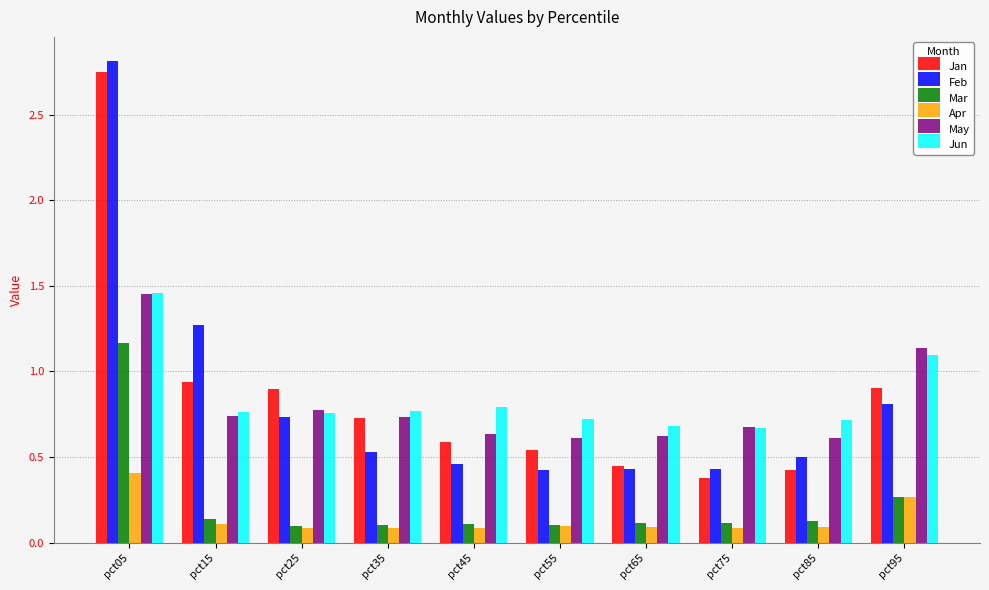

At which label does Feb reach its peak?

pct05